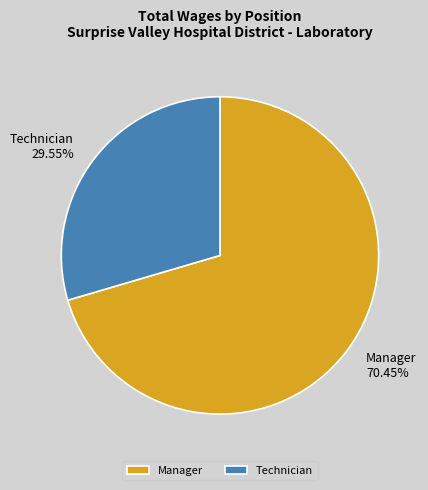

Rank the categories by value from highest to lowest.

Manager, Technician